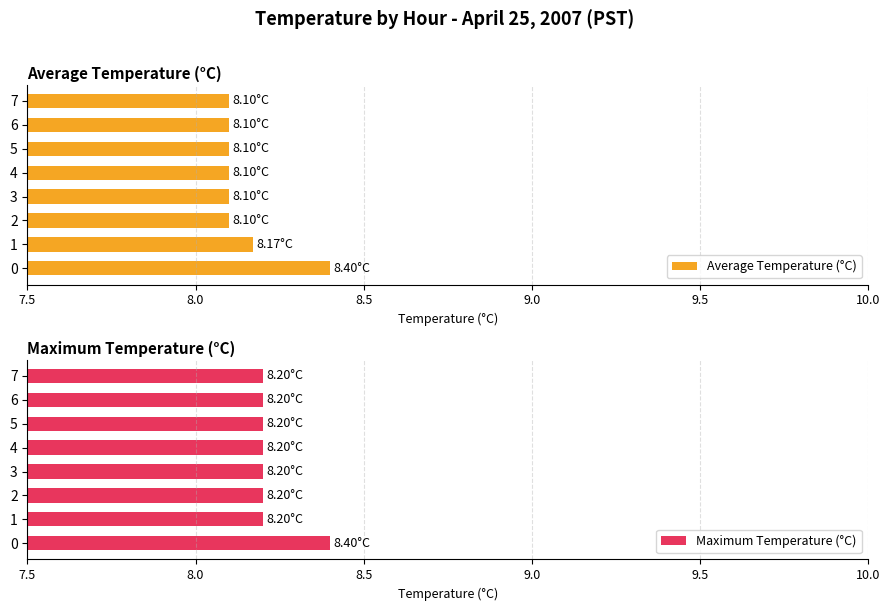

What is the sum of the Average Temperature (°C) values at 3 and 4?

16.2